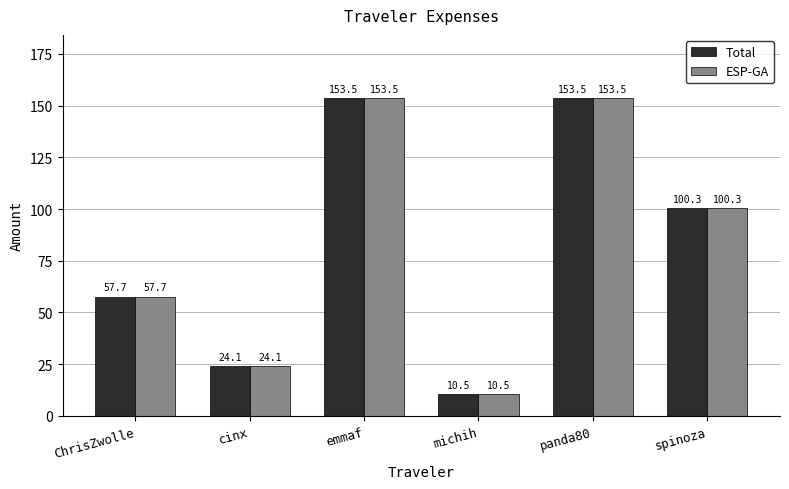

Is it true that ESP-GA equals 253.8 at emmaf?

False